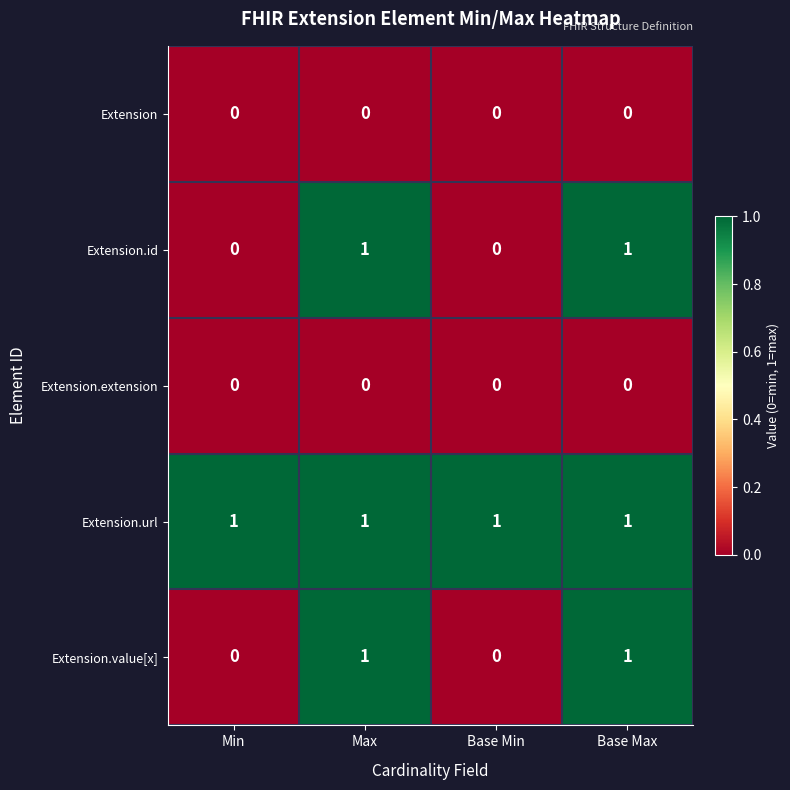

Is the value of Extension.extension at Min greater than the value of Extension.value[x] at Base Max?

No